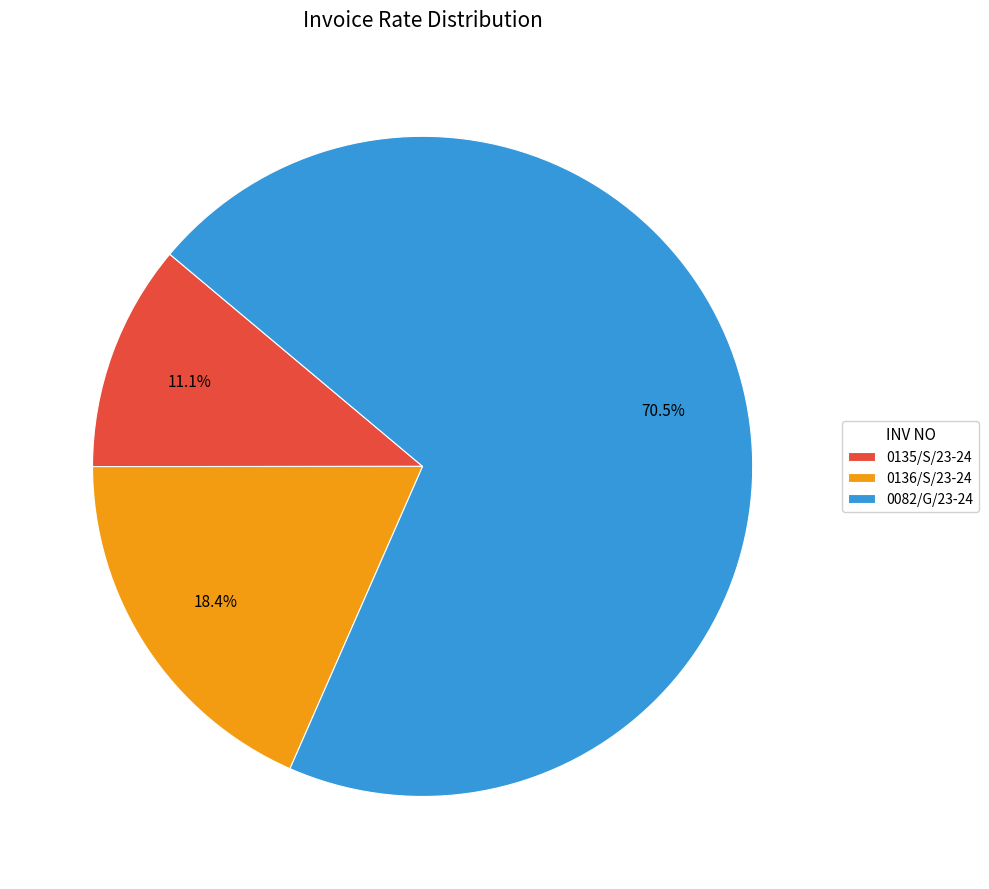

Between 0136/S/23-24 and 0135/S/23-24, which is larger?

0136/S/23-24